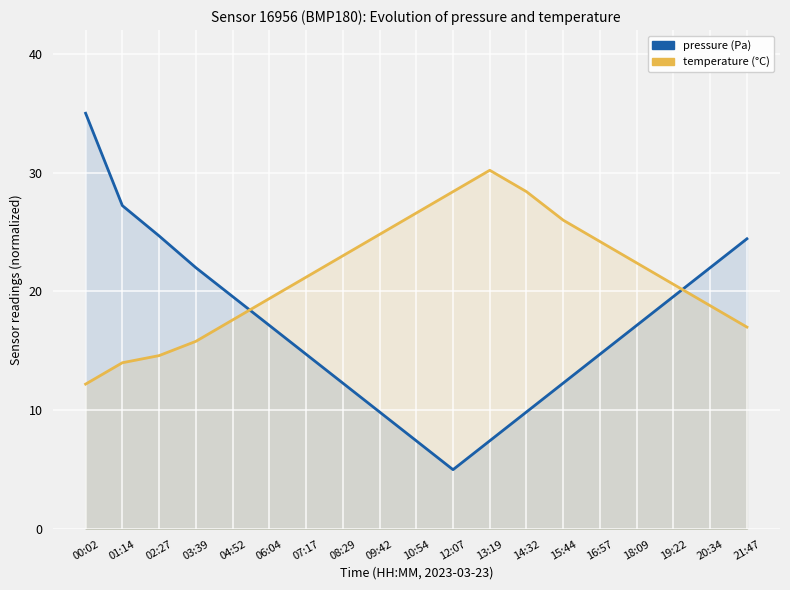

Is the value of temperature (°C) at 10:54 greater than the value of pressure (Pa) at 19:22?

Yes